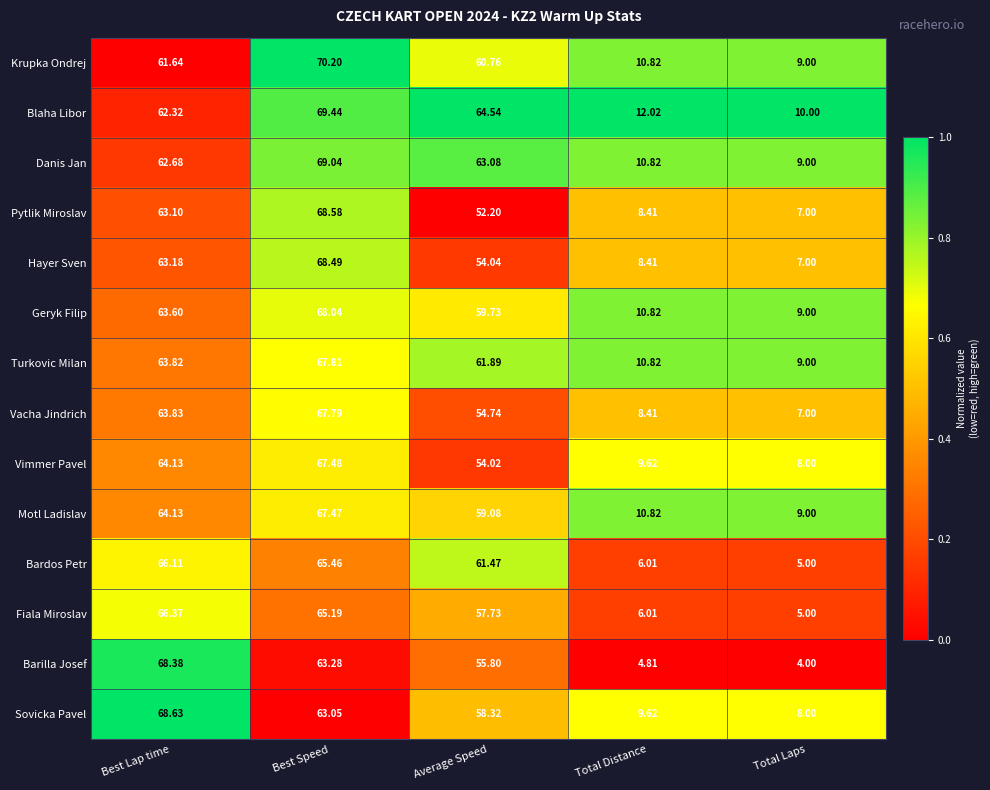

At which category is the sum across all series the highest?

Best Speed